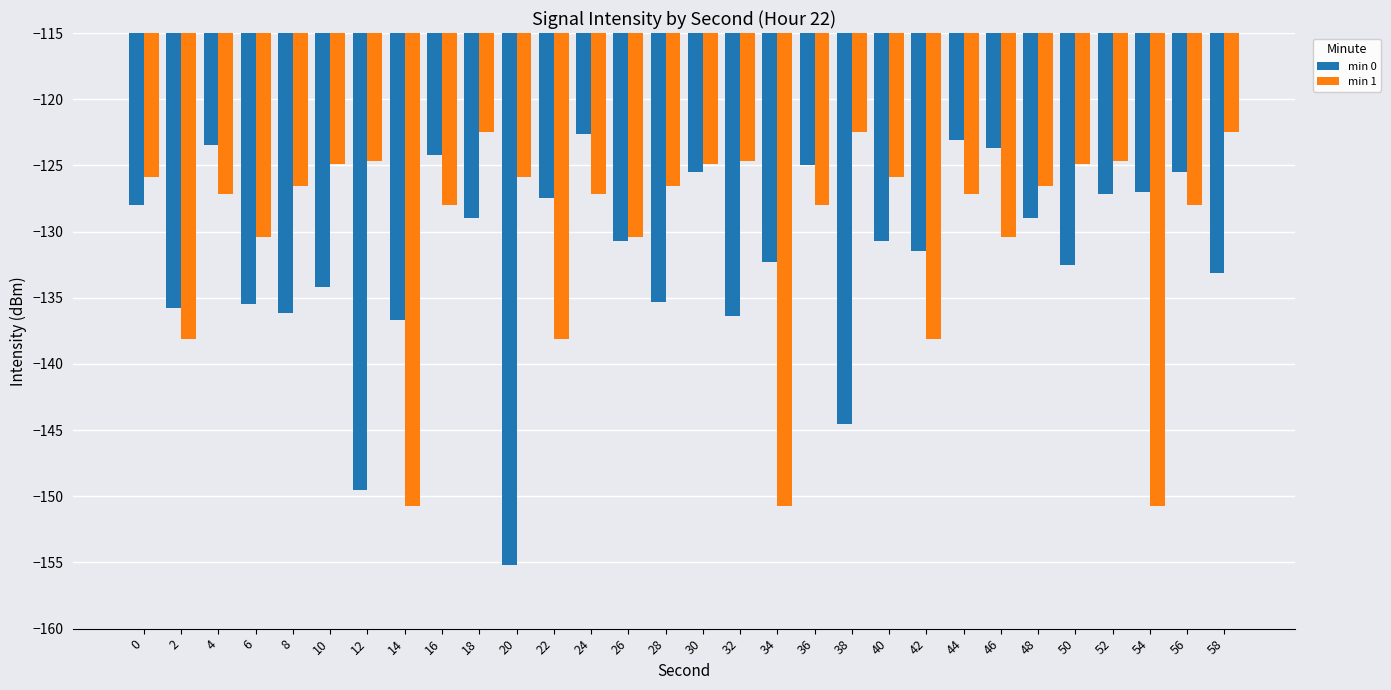

What is the difference between the maximum and minimum values in the min 0 series?

32.6